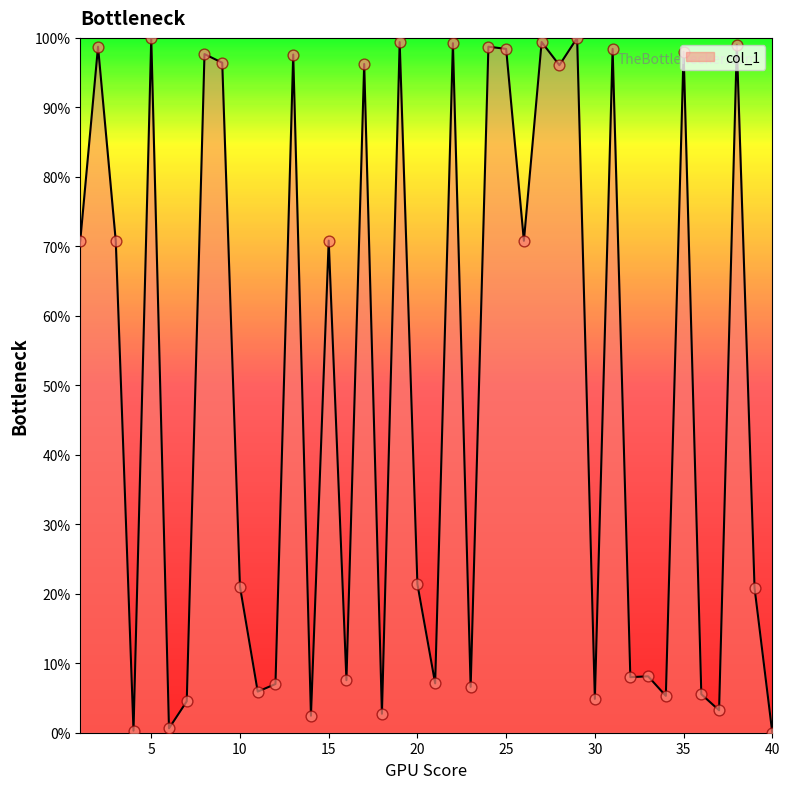

What is the difference between the maximum and minimum values?

100.0